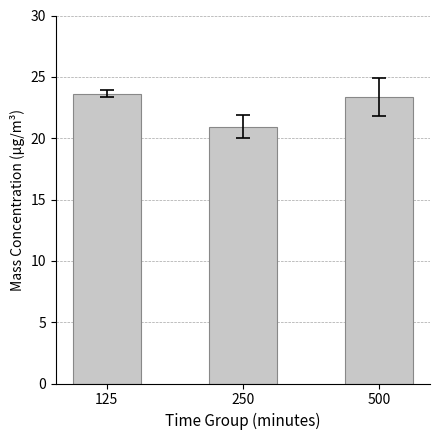

How many bars are there in total?

3